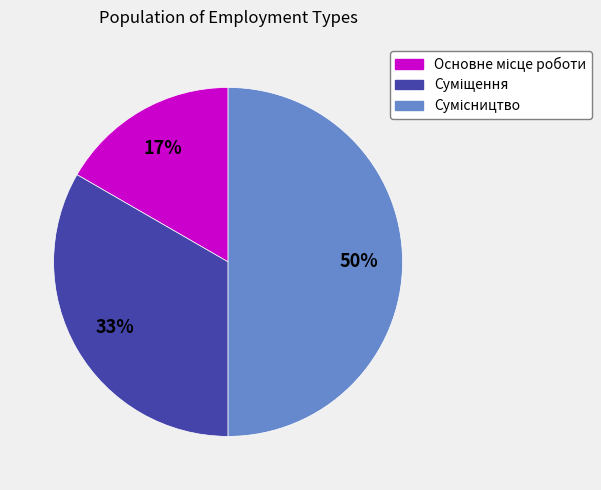

To the nearest percent, what is the difference between the largest and smallest slice percentages?

33%